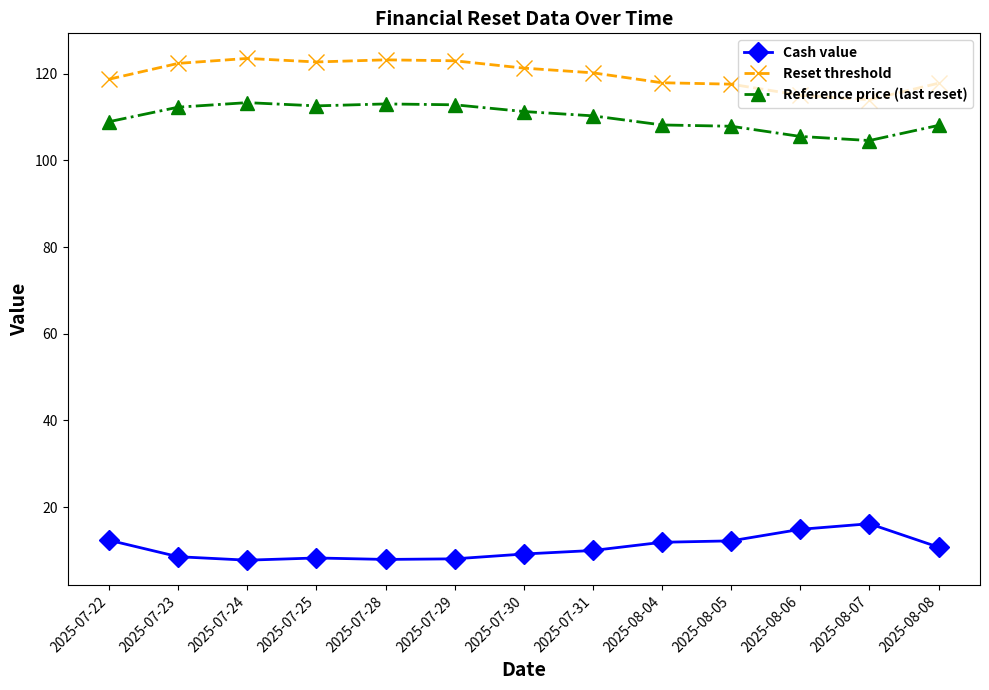

How many series are shown in this chart?

3